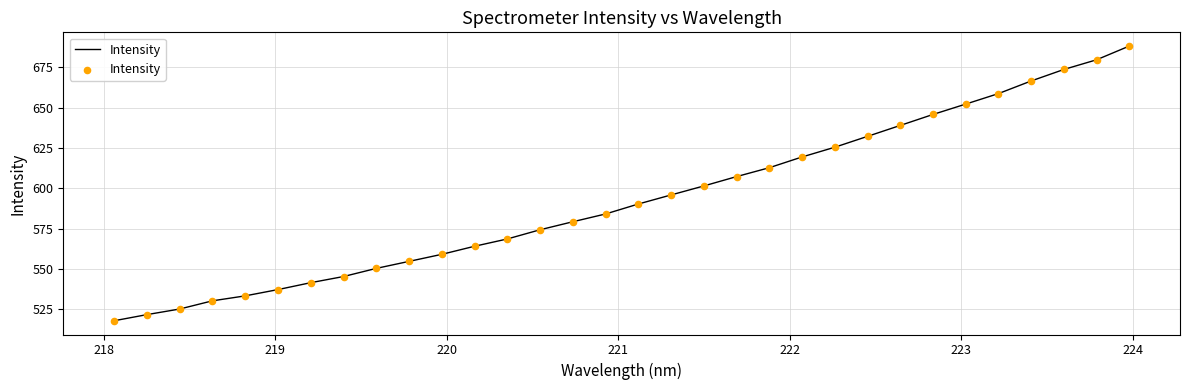

What is the minimum value shown in the chart?

517.8